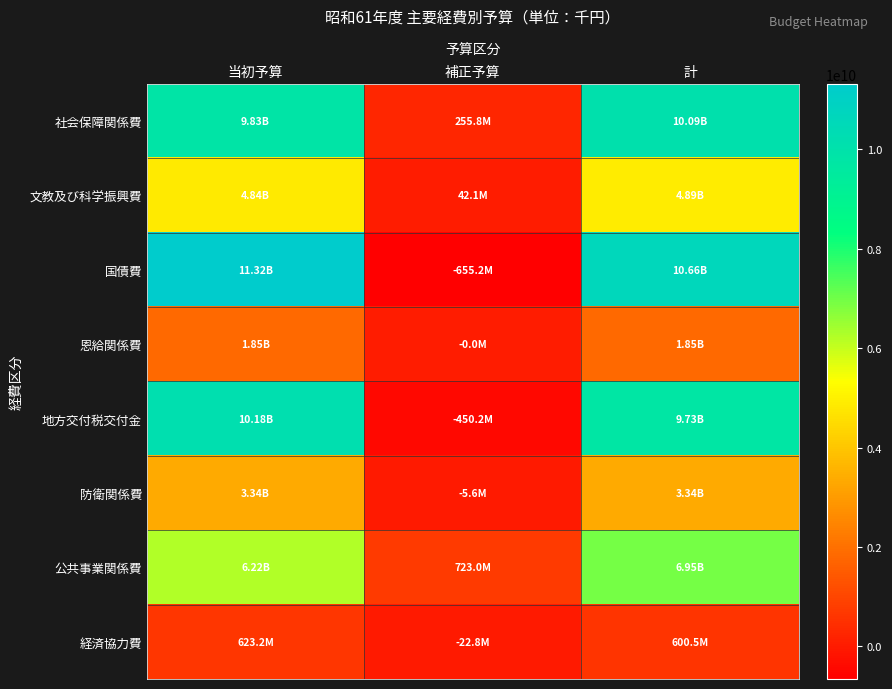

Which series has the largest range (max minus min)?

国債費